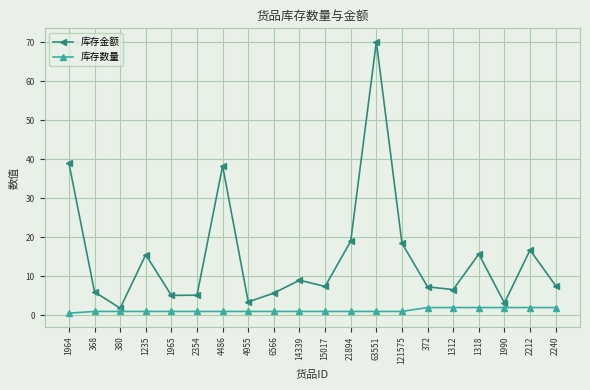

Rank the series by their maximum value, from lowest to highest.

库存数量, 库存金额